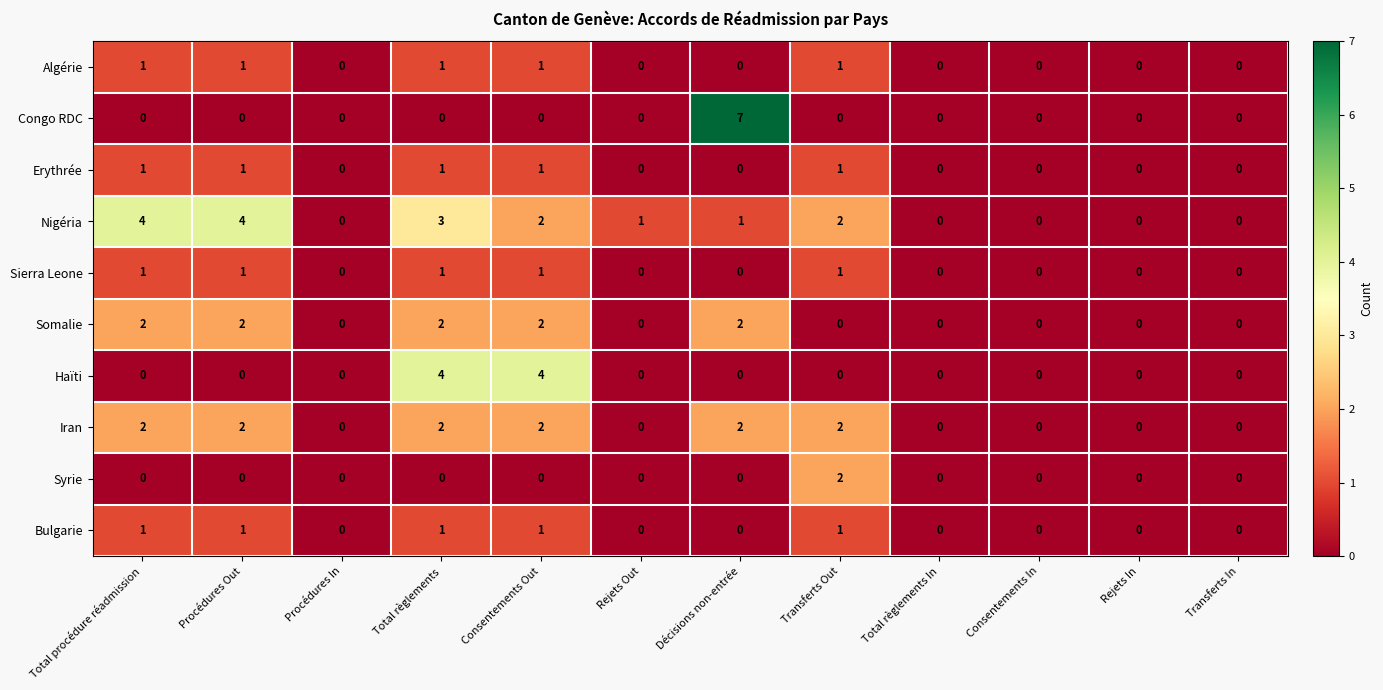

What is the difference between the maximum and minimum values in the Congo RDC series?

7